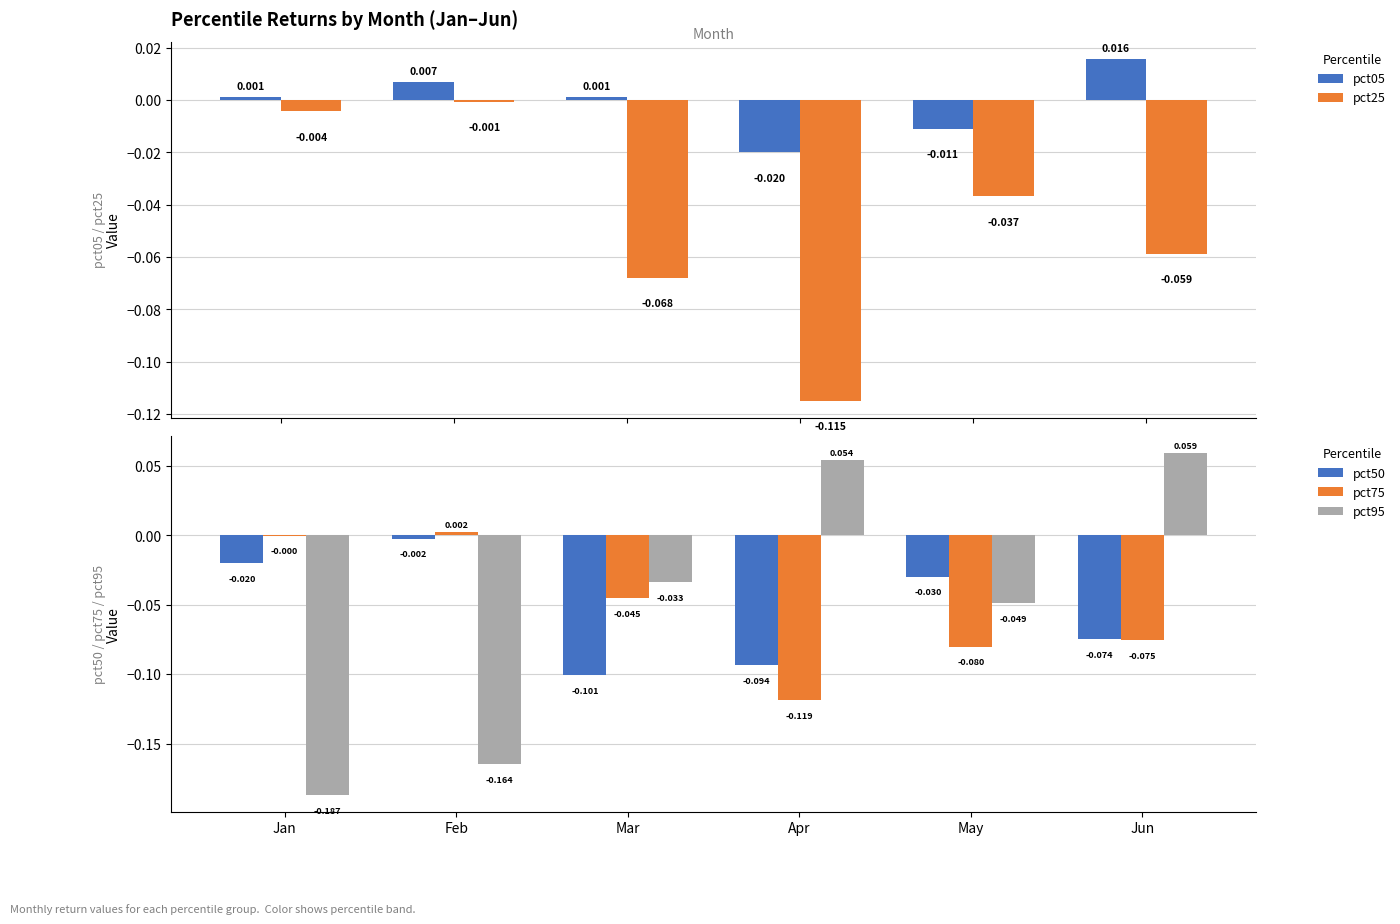

Read the pct75 value at May.

-0.1